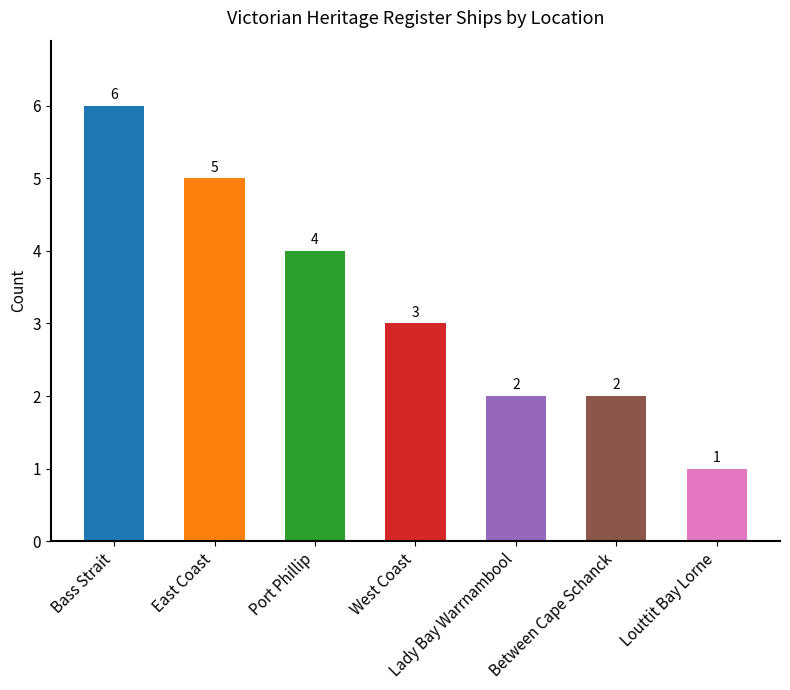

What is the difference between the second highest and minimum values?

4